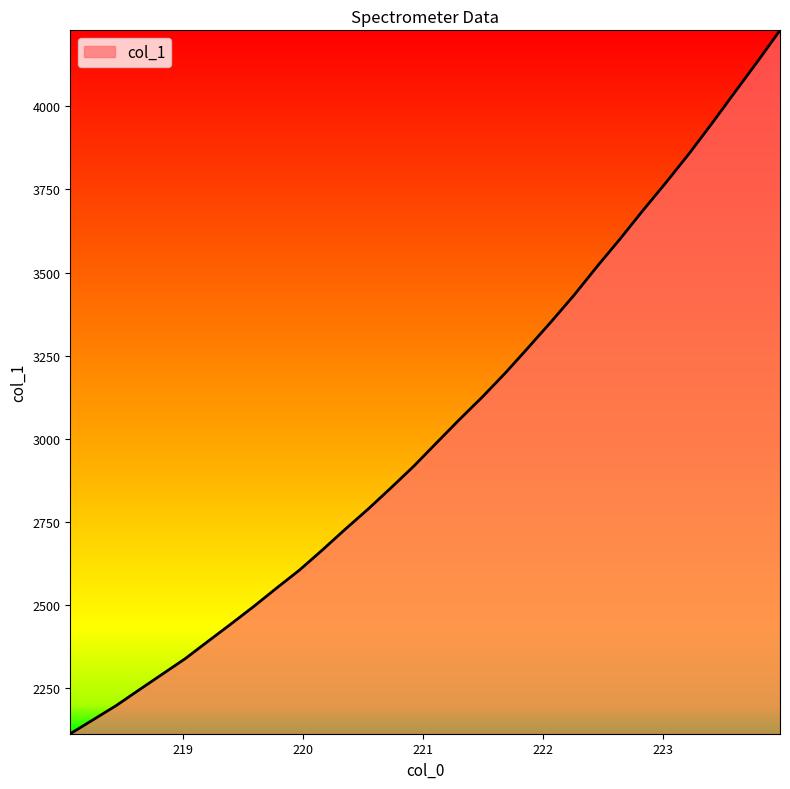

What is the maximum value shown in the chart?

4228.8